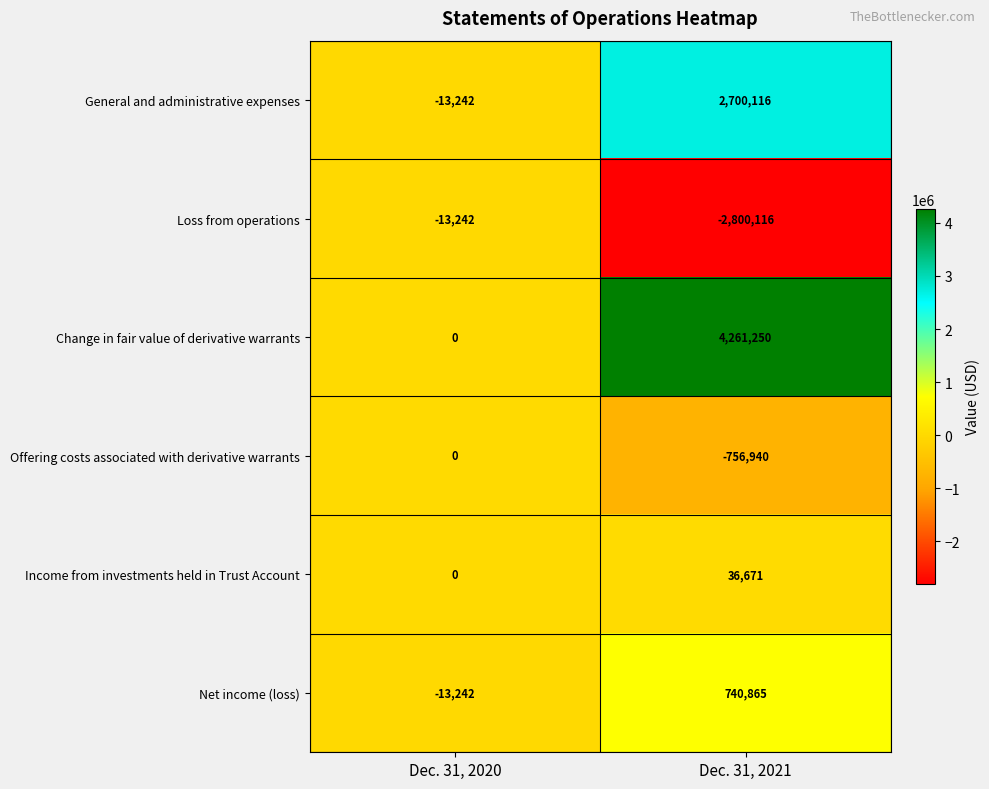

Count the number of categories in the chart.

2